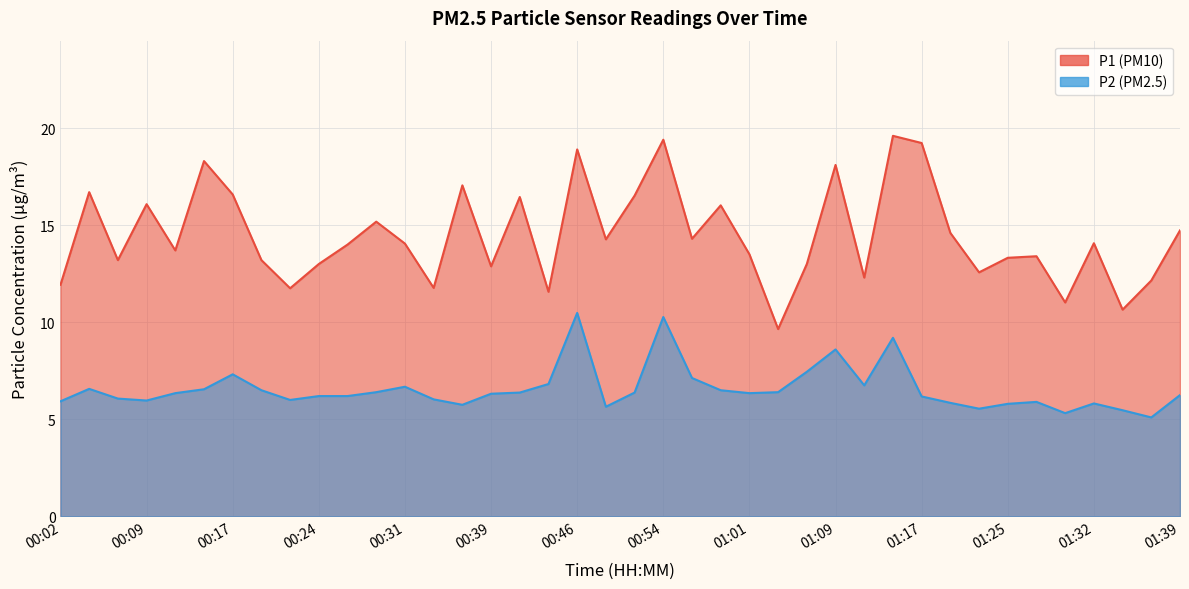

Is the value of P1 at 01:37 greater than the value of P2 at 01:30?

Yes